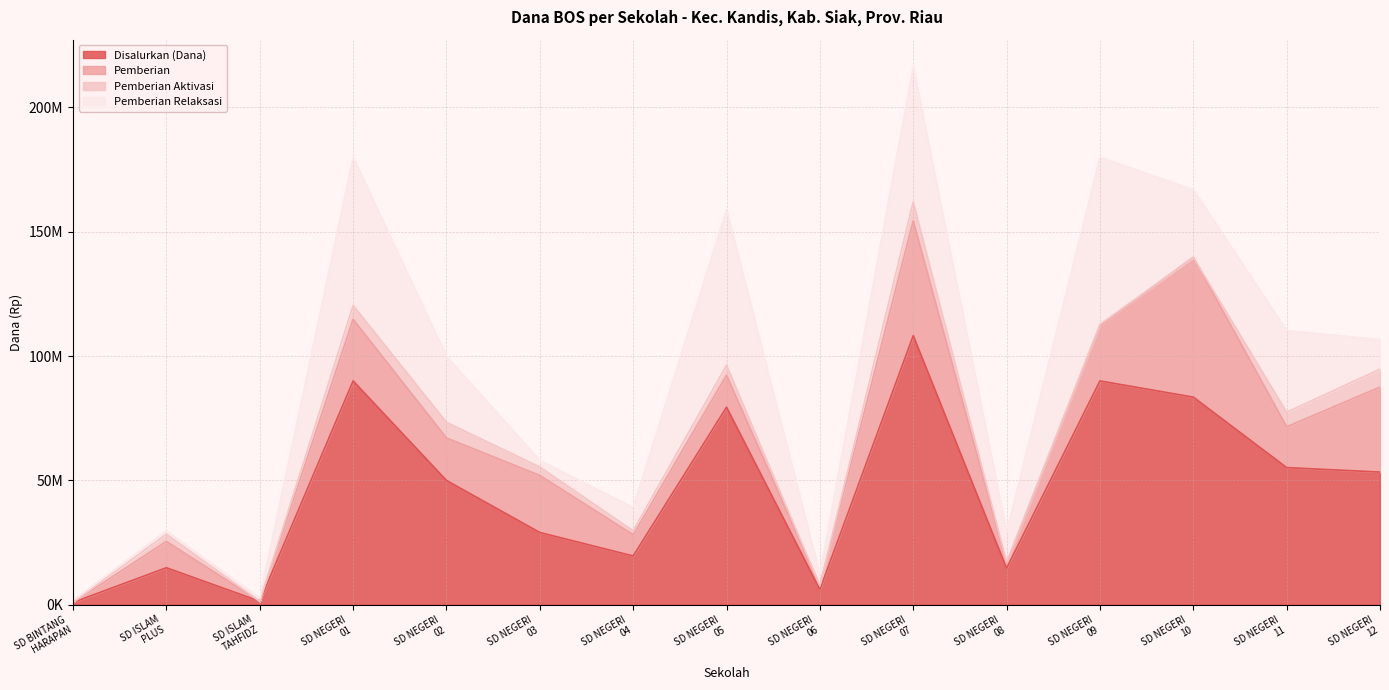

List the series in order of their overall mean, lowest first.

Pemberian Aktivasi, Pemberian, Pemberian Relaksasi, Disalurkan (Dana)